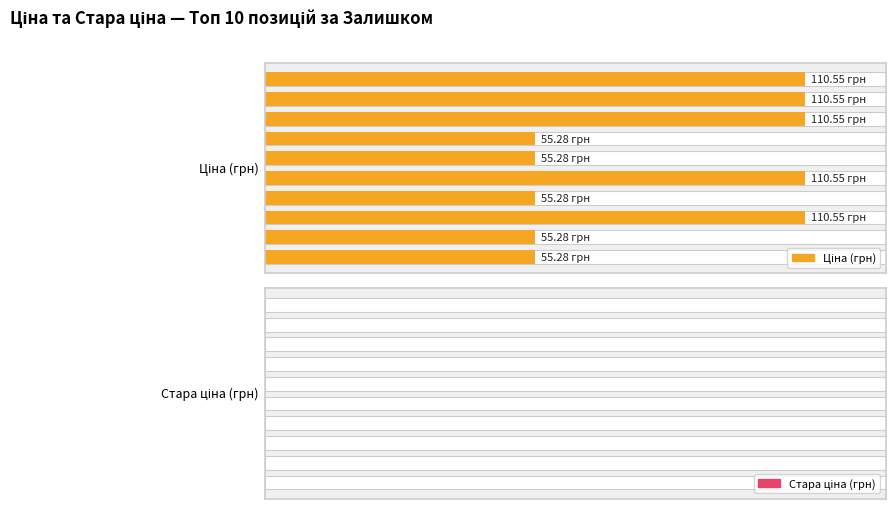

How many categories are shown in the chart?

10